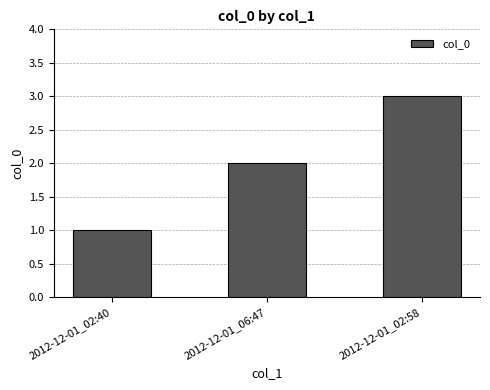

The chart shows a value of 1 at 2012-12-01_06:47. True or false?

False